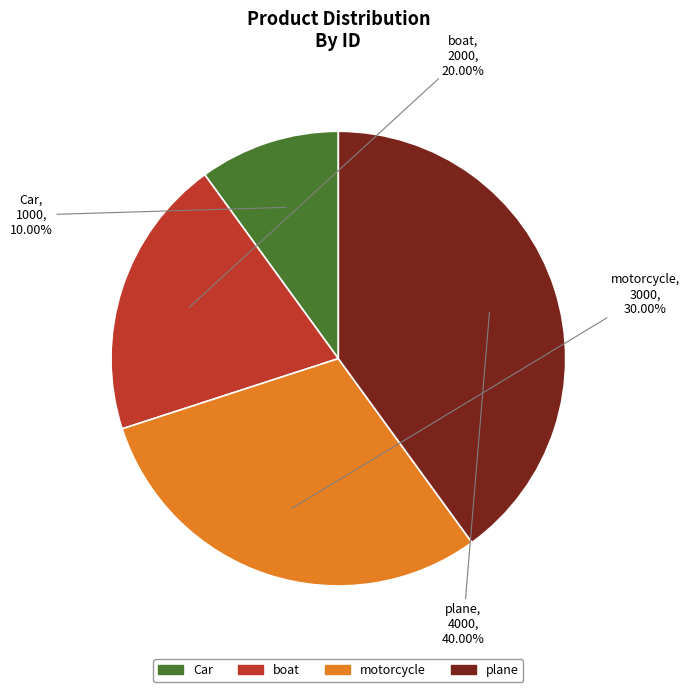

To the nearest percent, what is the difference between the largest and smallest slice percentages?

30%